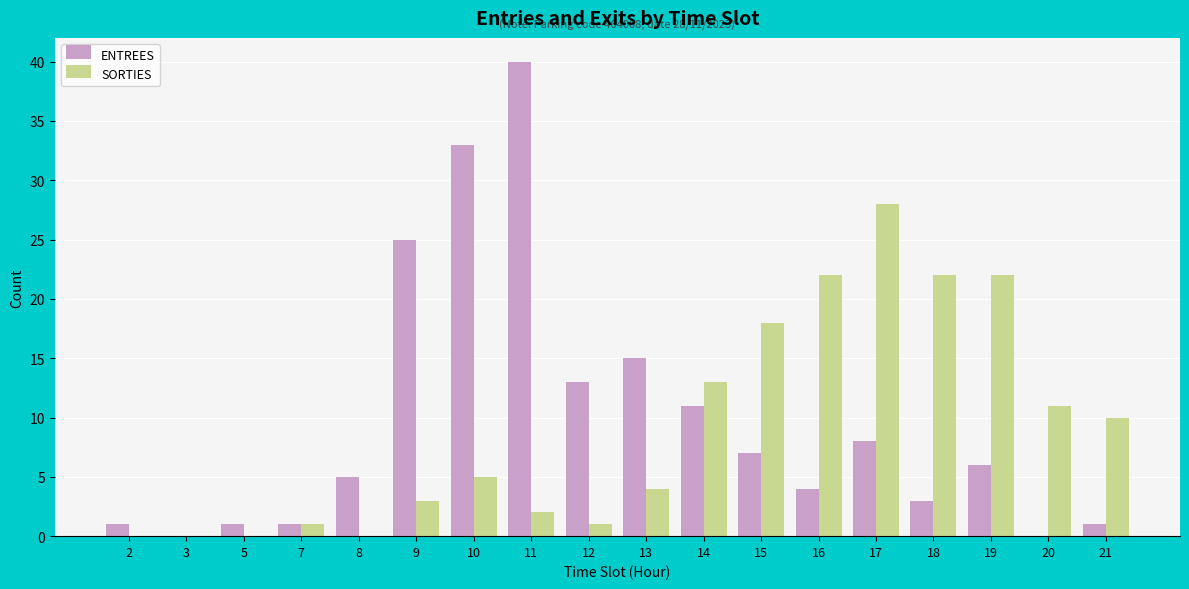

Which series changed the most between 8 and 12?

ENTREES